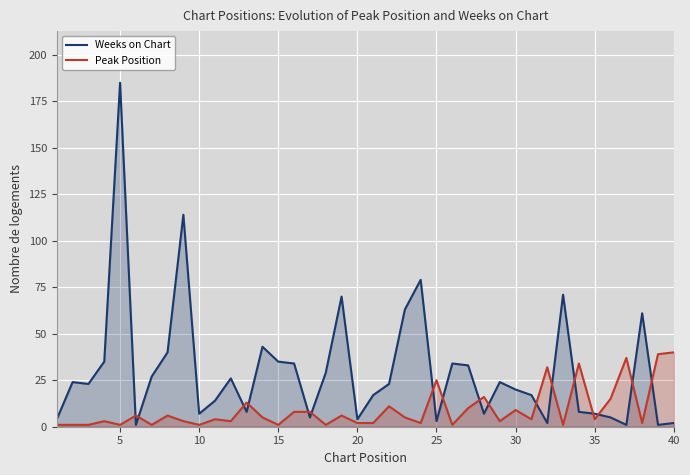

What is the difference between the maximum and minimum values in the Peak Position series?

39